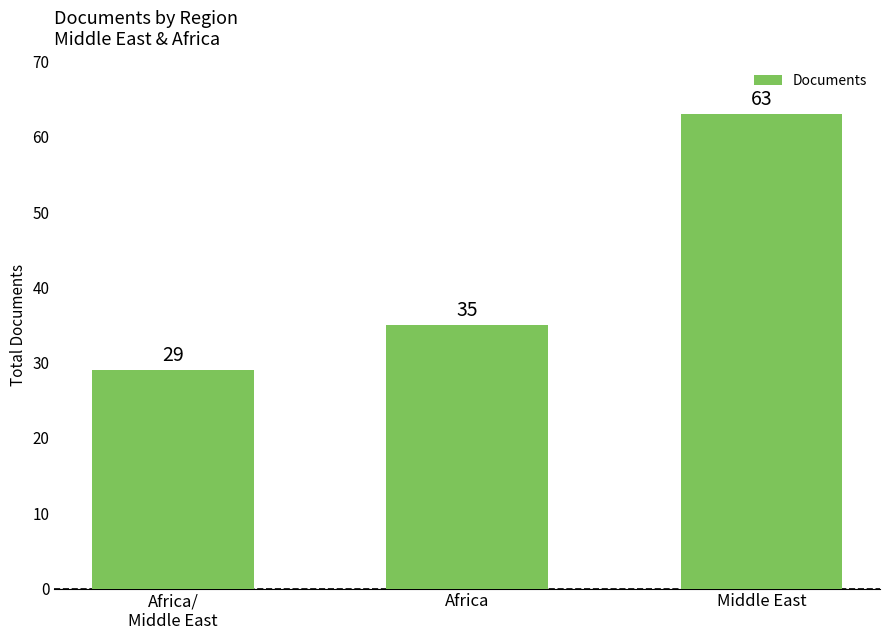

What is the difference between the maximum and minimum values?

34